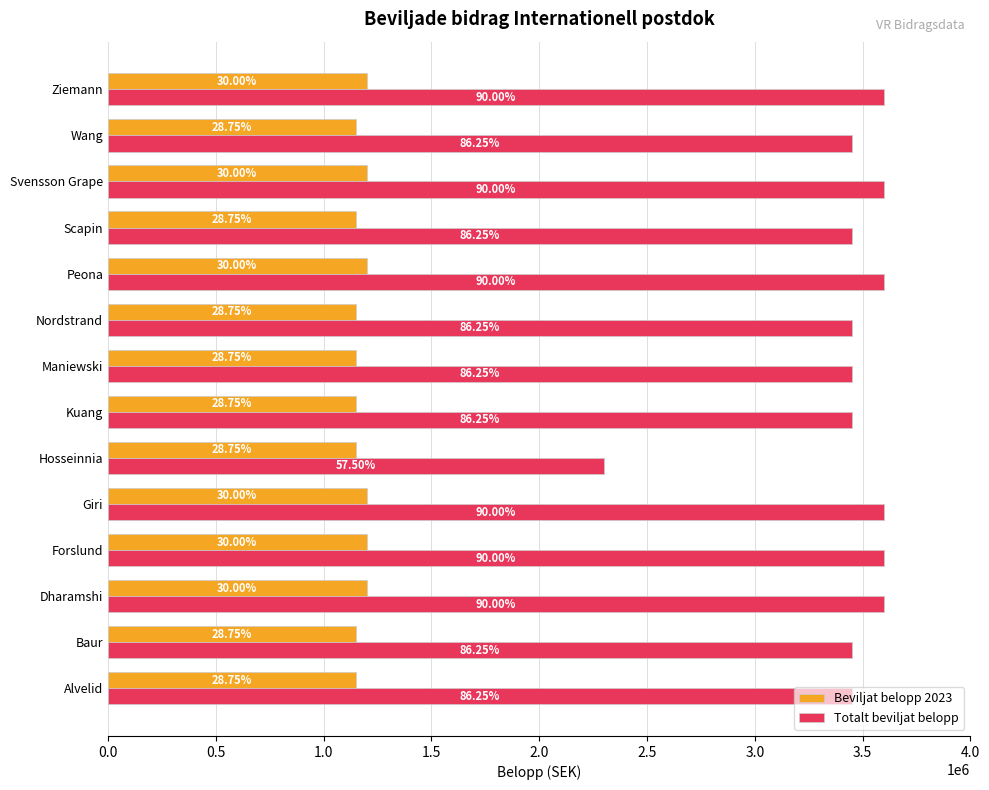

Rank the series by their maximum value, from highest to lowest.

Totalt beviljat belopp, Beviljat belopp 2023